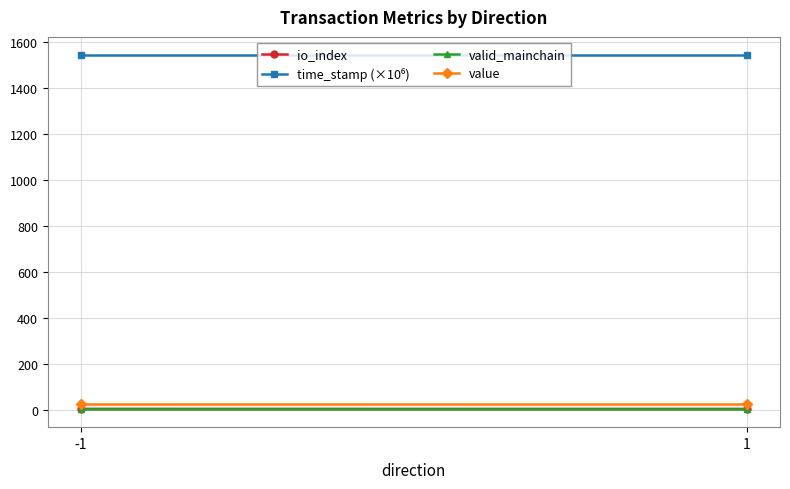

Rank the series by their maximum value, from lowest to highest.

valid_mainchain, io_index, value, time_stamp (×10⁶)